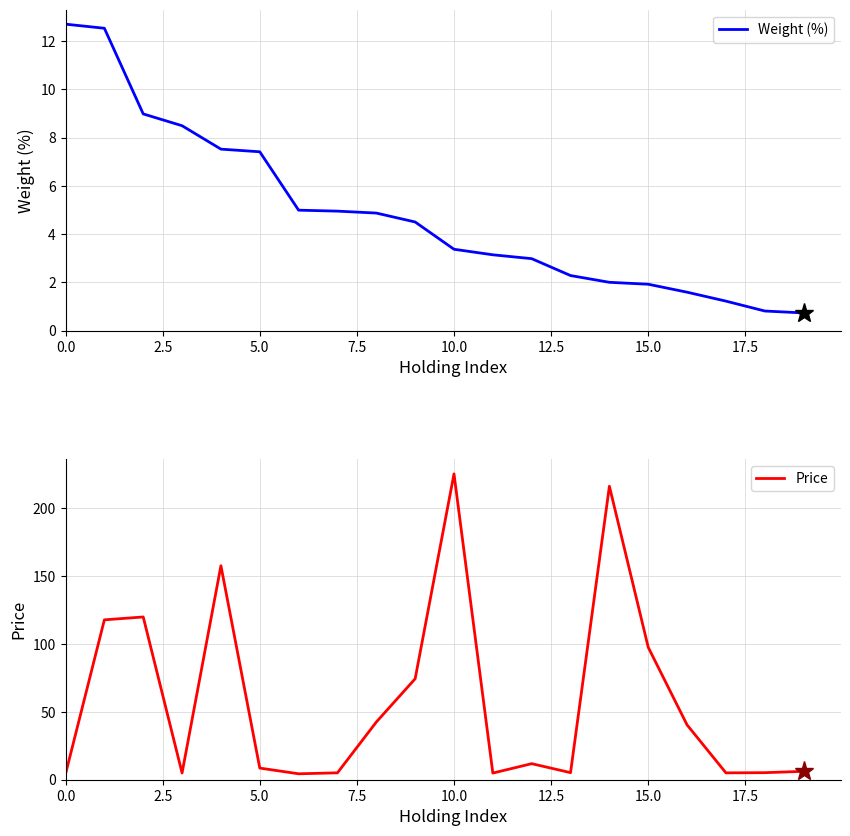

What is the minimum value for Weight (%)?

0.7